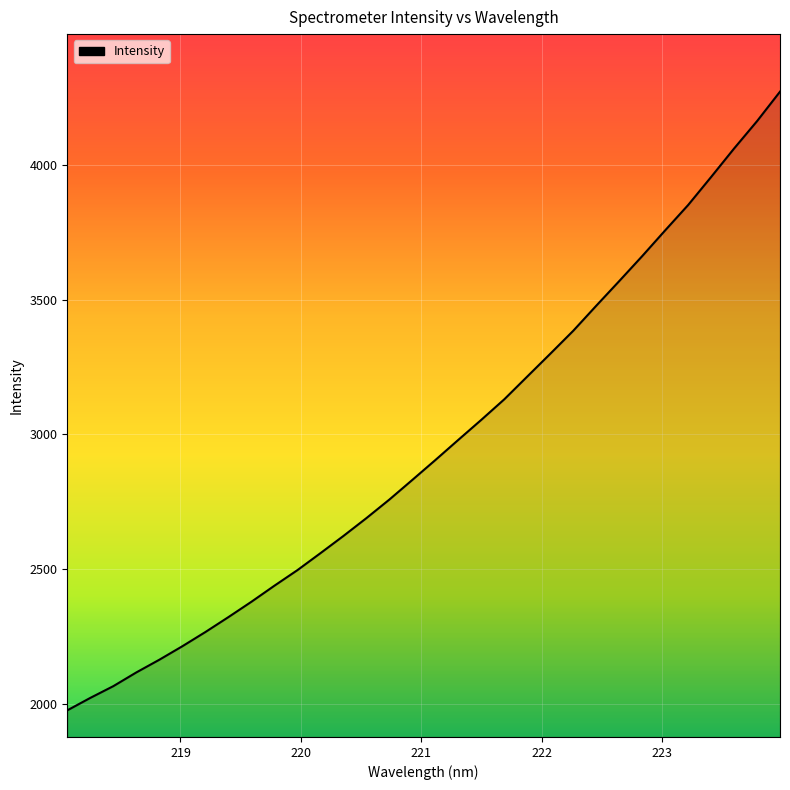

What is the smallest value displayed?

1975.6